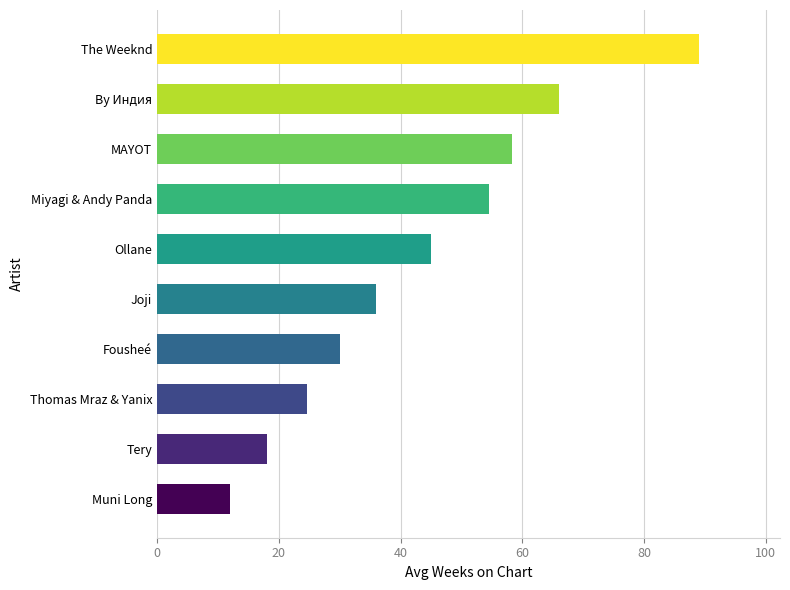

List the labels in order of value, smallest first.

Muni Long, Tery, Thomas Mraz & Yanix, Fousheé, Joji, Ollane, Miyagi & Andy Panda, MAYOT, By Индия, The Weeknd